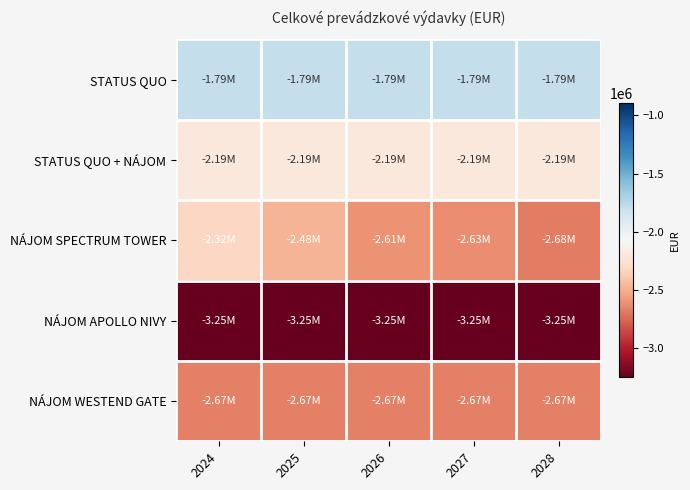

Reading right to left, transcribe all the data shown in this chart.

STATUS QUO: 2028=-1790612.4	2027=-1790612.4	2026=-1790612.4	2025=-1790612.4	2024=-1790612.4
STATUS QUO + NÁJOM: 2028=-2194107.0	2027=-2194107.0	2026=-2194107.0	2025=-2194107.0	2024=-2194107.0
NÁJOM SPECTRUM TOWER: 2028=-2680062.3	2027=-2625050.5	2026=-2607171.7	2025=-2475143.5	2024=-2321110.7
NÁJOM APOLLO NIVY: 2028=-3253395.2	2027=-3253395.2	2026=-3253395.2	2025=-3253395.2	2024=-3253395.2
NÁJOM WESTEND GATE: 2028=-2665193.4	2027=-2665193.4	2026=-2665193.4	2025=-2665193.4	2024=-2665193.4